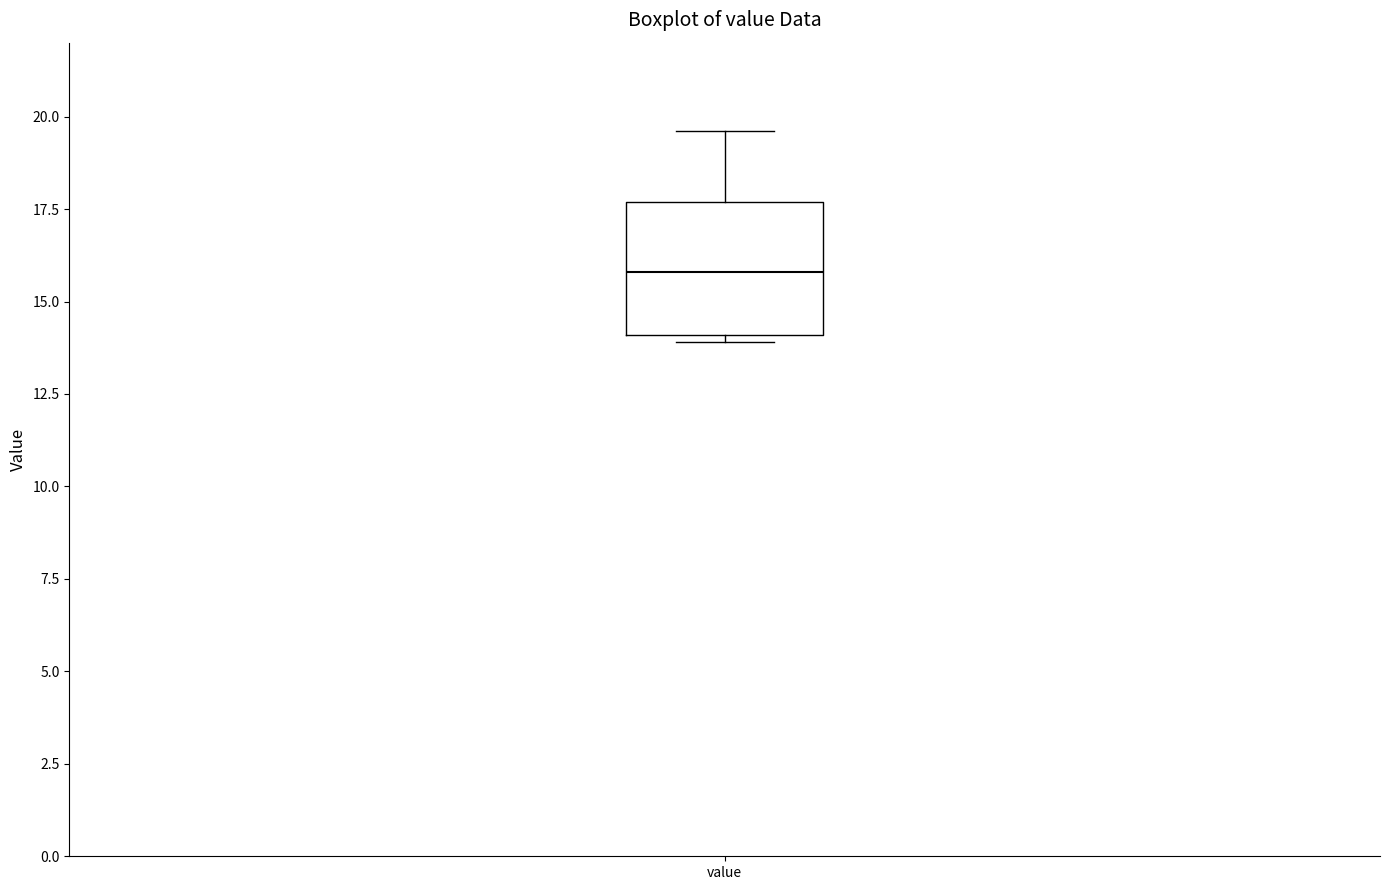

Transcribe this box plot: give where the median line is, the range the box spans, and where the two whiskers end, as read against the y-axis. The values are not printed on the chart, so give them approximately, as read against the axis.

median 16.0, box 14.0 to 17.5, whiskers 14.0 (just below the box's lower edge) to 19.5